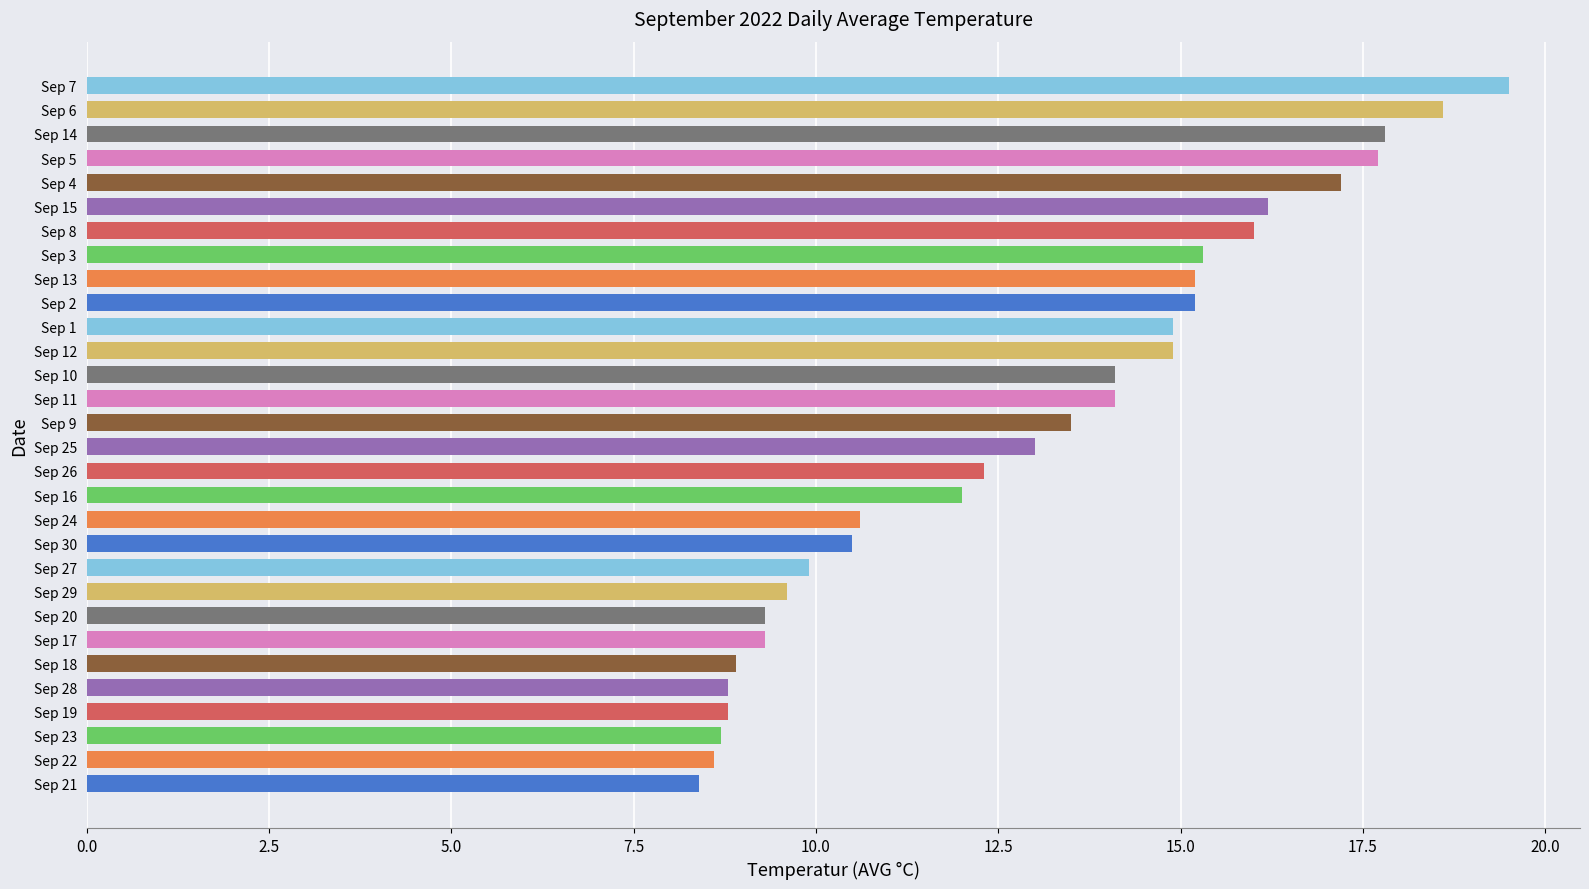

How many categories are shown in the chart?

30